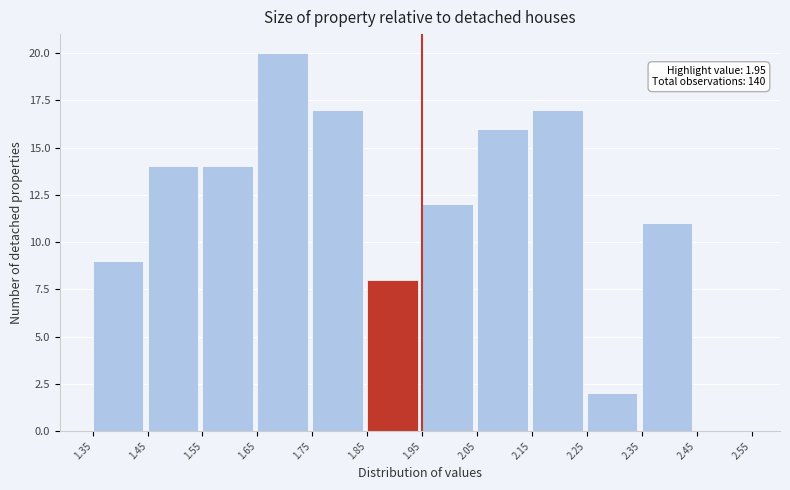

Which range on the x-axis has the tallest bar?

1.65 to 1.75